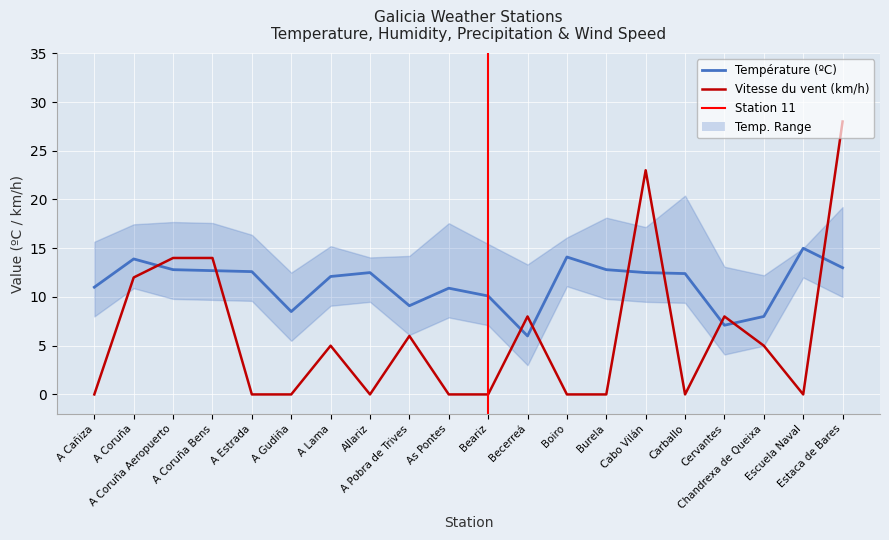

Is it true that Température (ºC) equals 11.0 at A Cañiza?

True